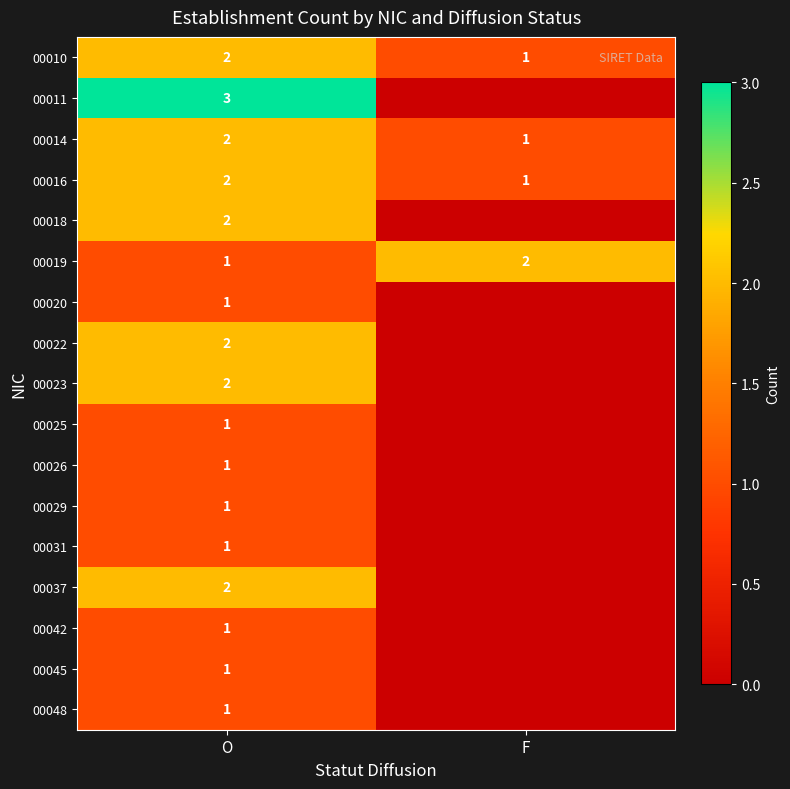

True or false: 00011 has a value of 1 at O.

False